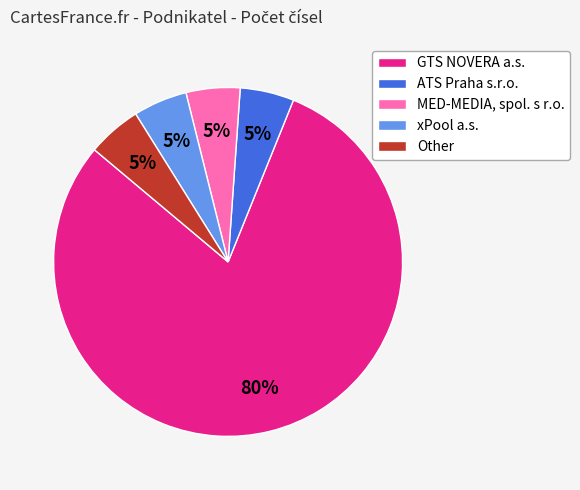

Is it true that ATS Praha s.r.o. is 5% of the pie?

True